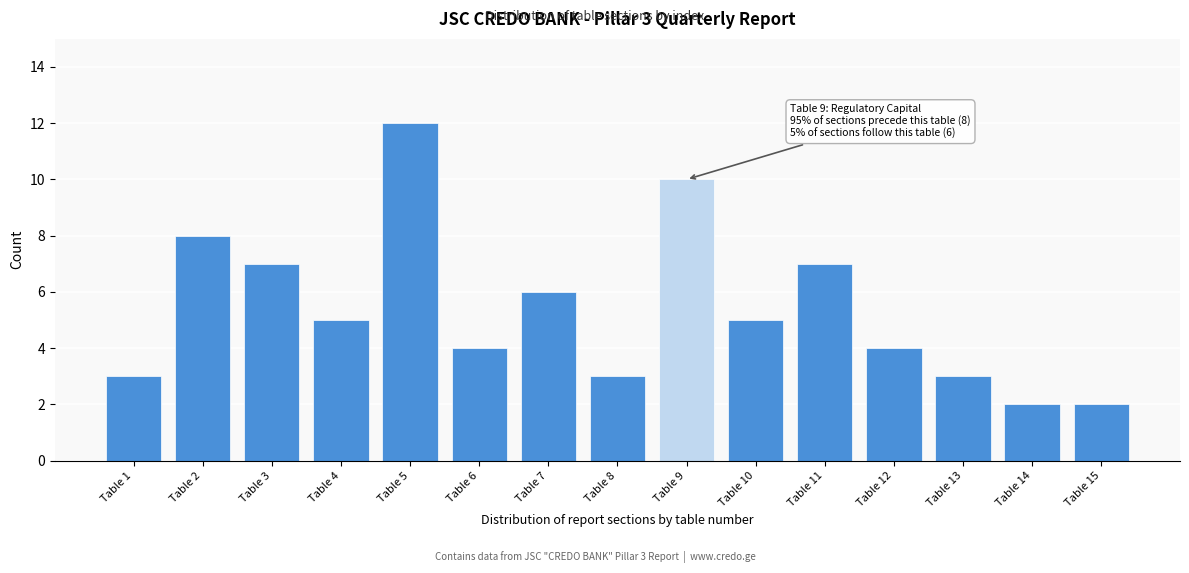

Reading left to right, what are all the values shown in this chart?

3	8	7	5	12	4	6	3	10	5	7	4	3	2	2